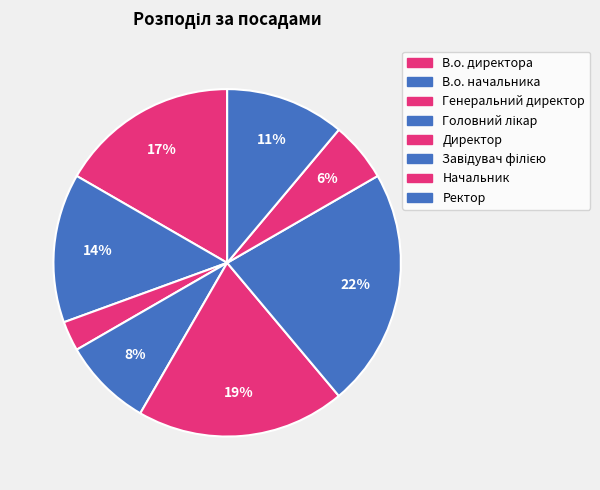

Combined, what portion of the pie is Головний лікар and В.о. директора?

25.0%